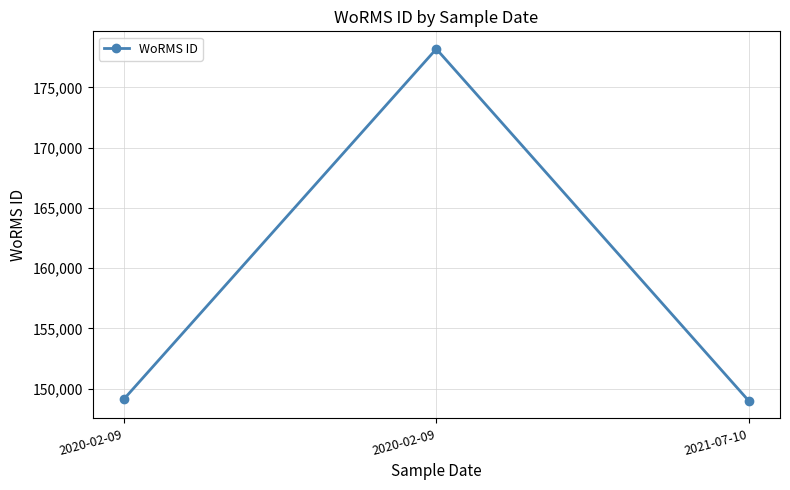

Reading left to right, what are all the values shown in this chart?

2020-02-09=149126	2020-02-09=178201	2021-07-10=148985